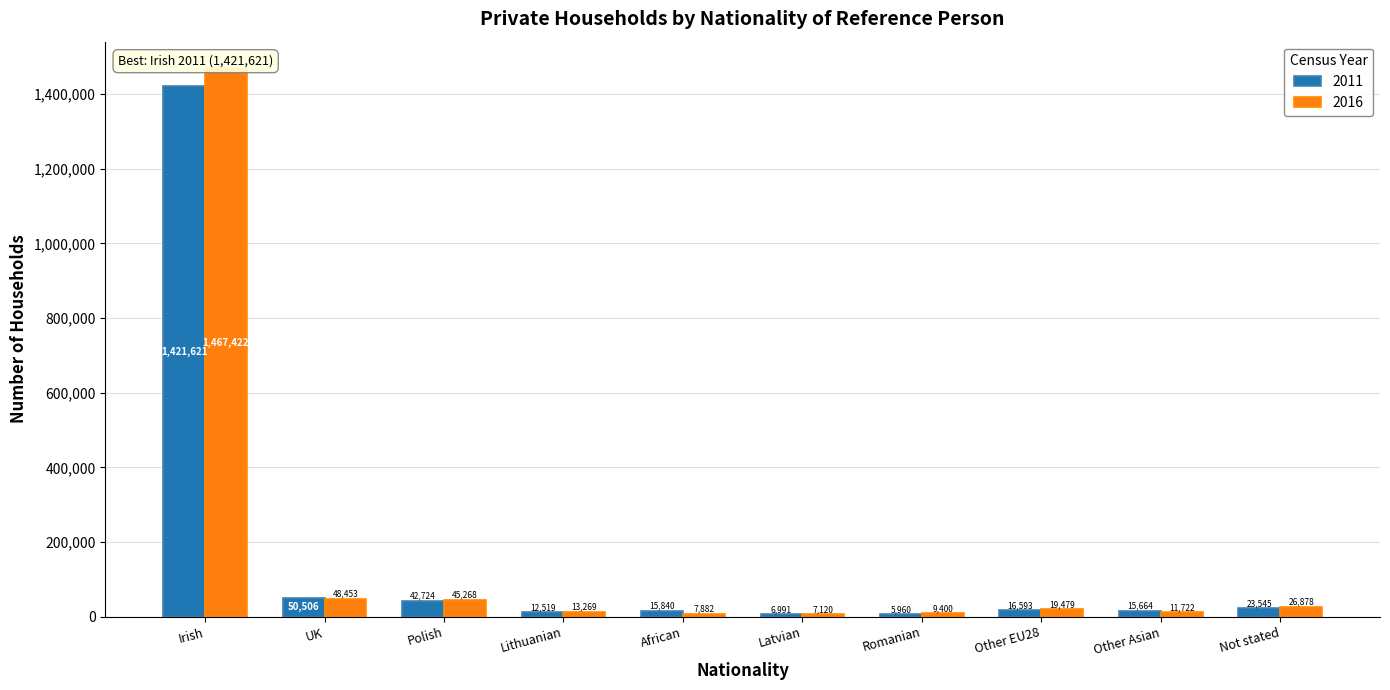

How many groups of bars are there?

10